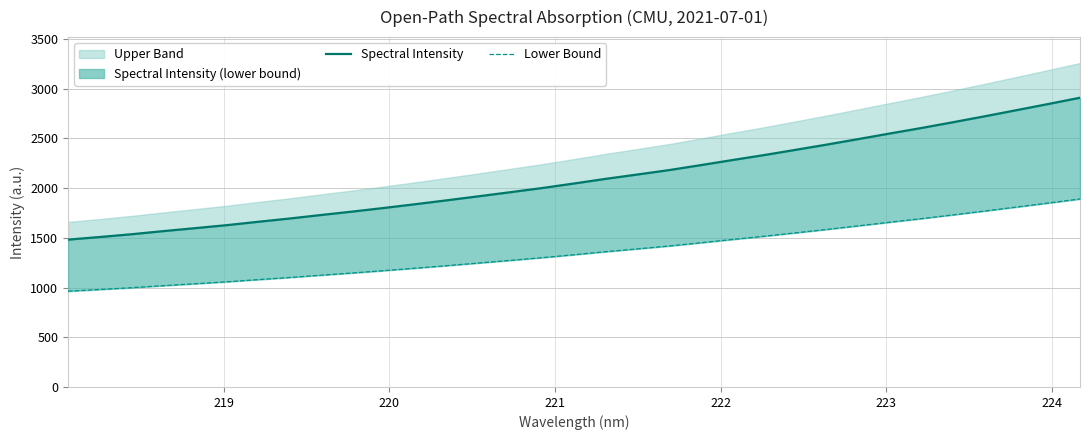

How many categories are shown in the chart?

33